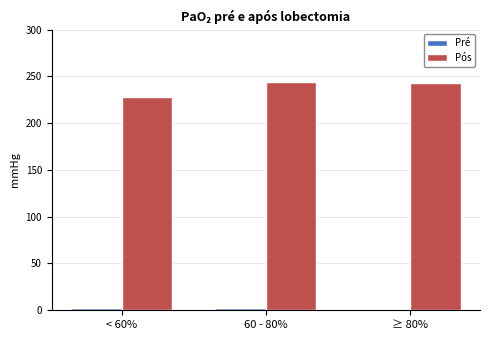

True or false: Pós has a value of 362.1 at < 60%.

False